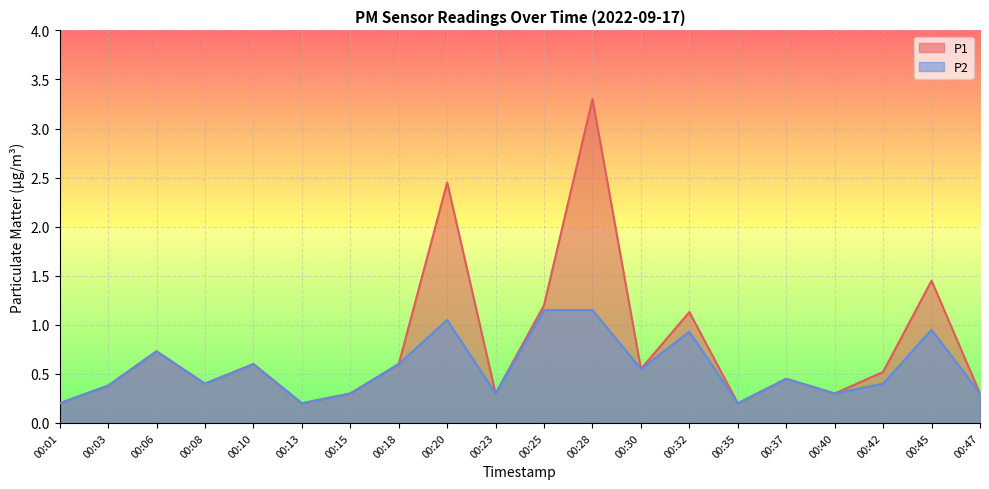

Which series has the largest total across all categories?

P1